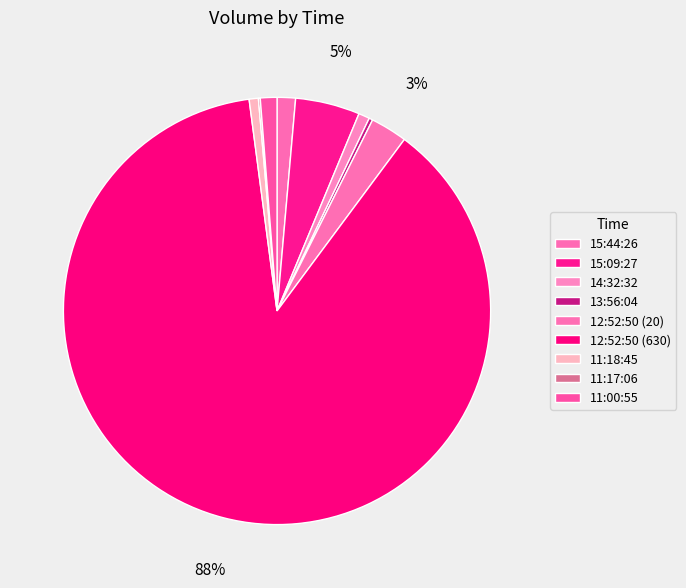

How many segments does this pie chart have?

9